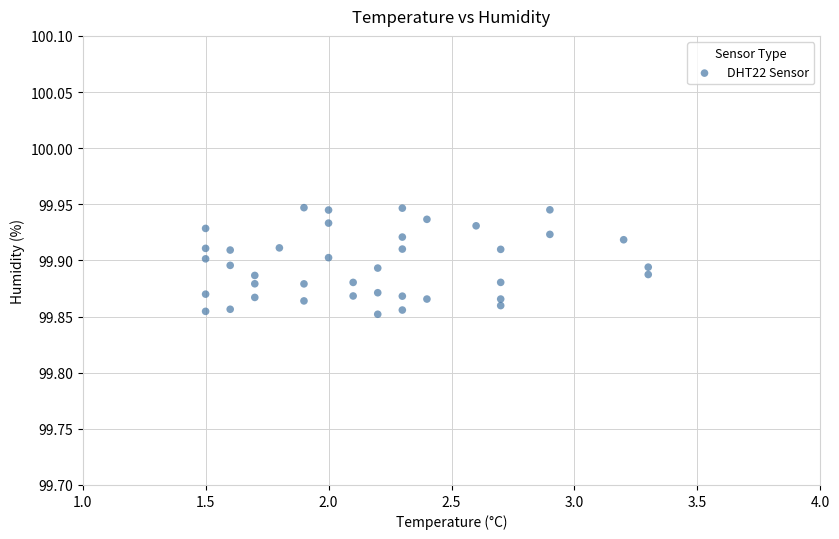

What is the range of X values (max minus min)?

1.8